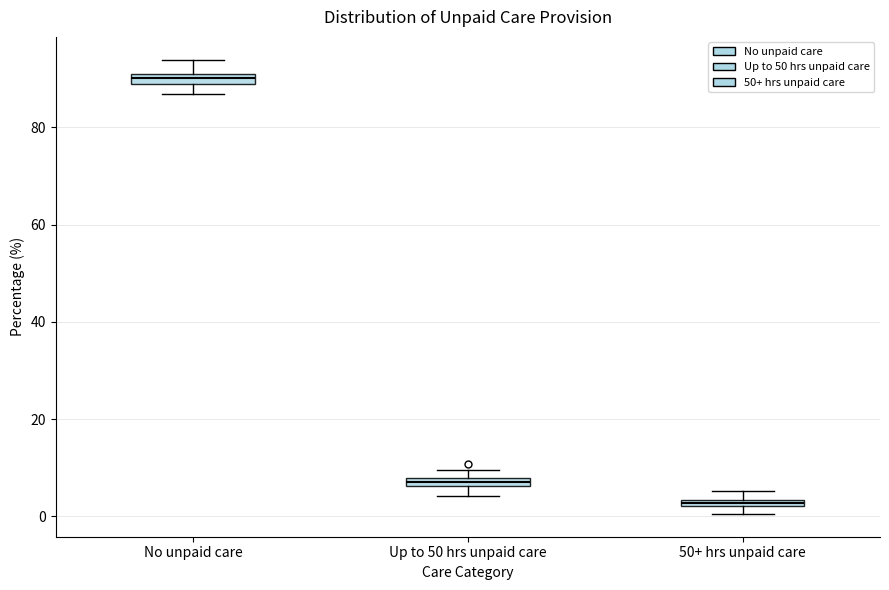

Which box's median line is the highest?

No unpaid care